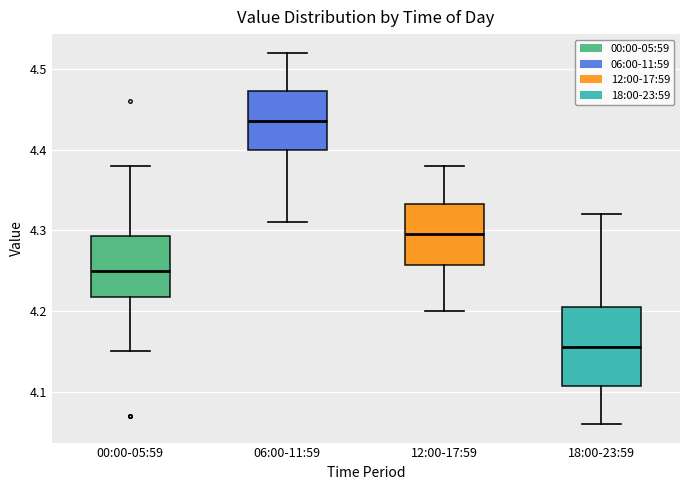

Reading left to right, transcribe this box plot: for each box, give where its median line is, the range the box spans, and where its two whiskers end, as read against the y-axis. The values are not printed on the chart, so give them approximately, as read against the axis.

00:00-05:59: median 4.25, box 4.22 to 4.29, whiskers 4.15 to 4.38
06:00-11:59: median 4.44, box 4.40 to 4.47, whiskers 4.31 to 4.52
12:00-17:59: median 4.30, box 4.26 to 4.33, whiskers 4.20 to 4.38
18:00-23:59: median 4.16, box 4.11 to 4.21, whiskers 4.06 to 4.32